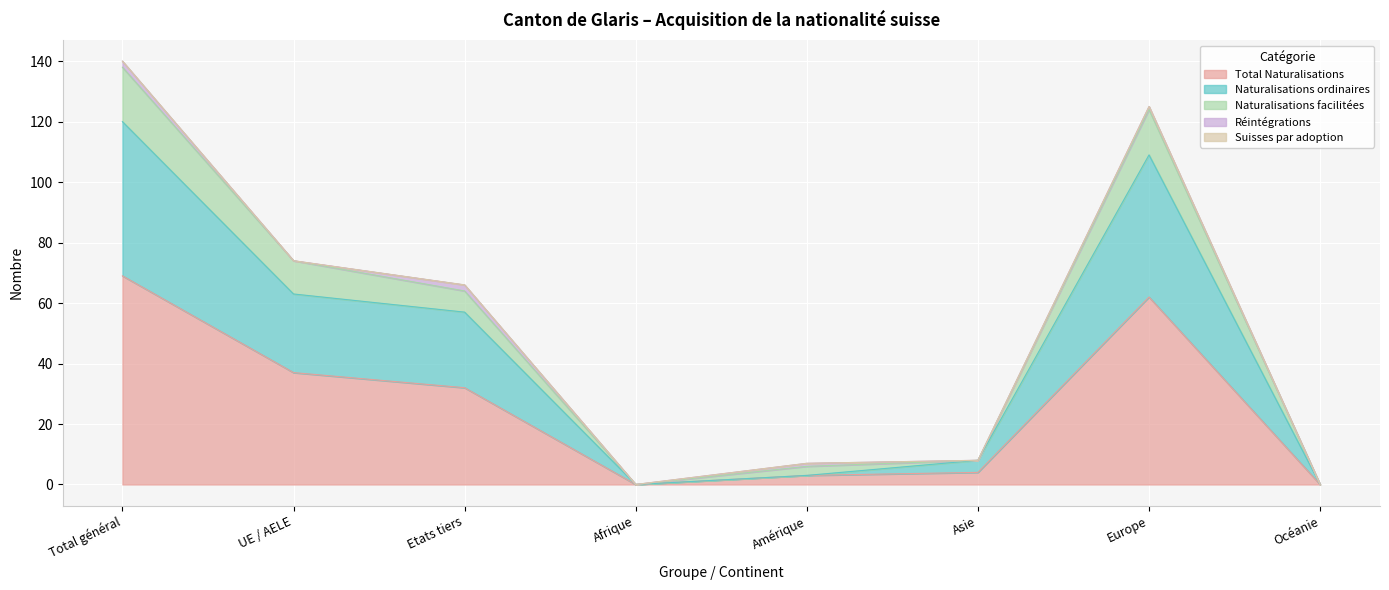

At which category is the sum across all series the highest?

Total général